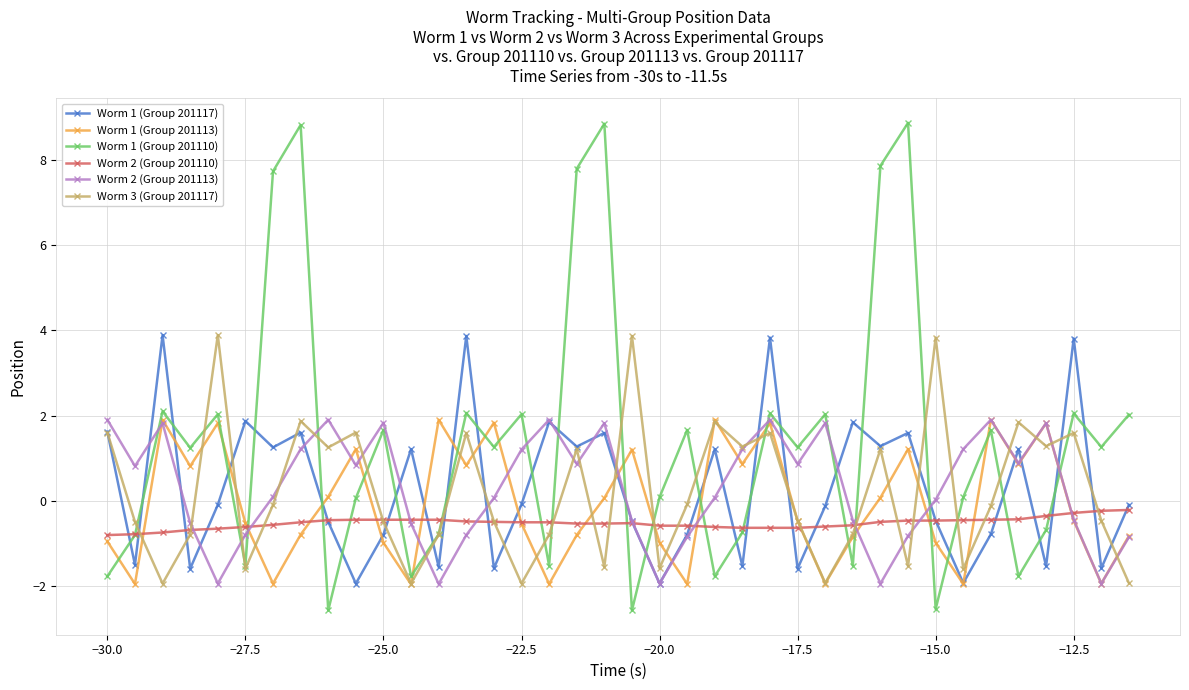

Which series has the widest spread of values?

Worm 1 (Group 201110)